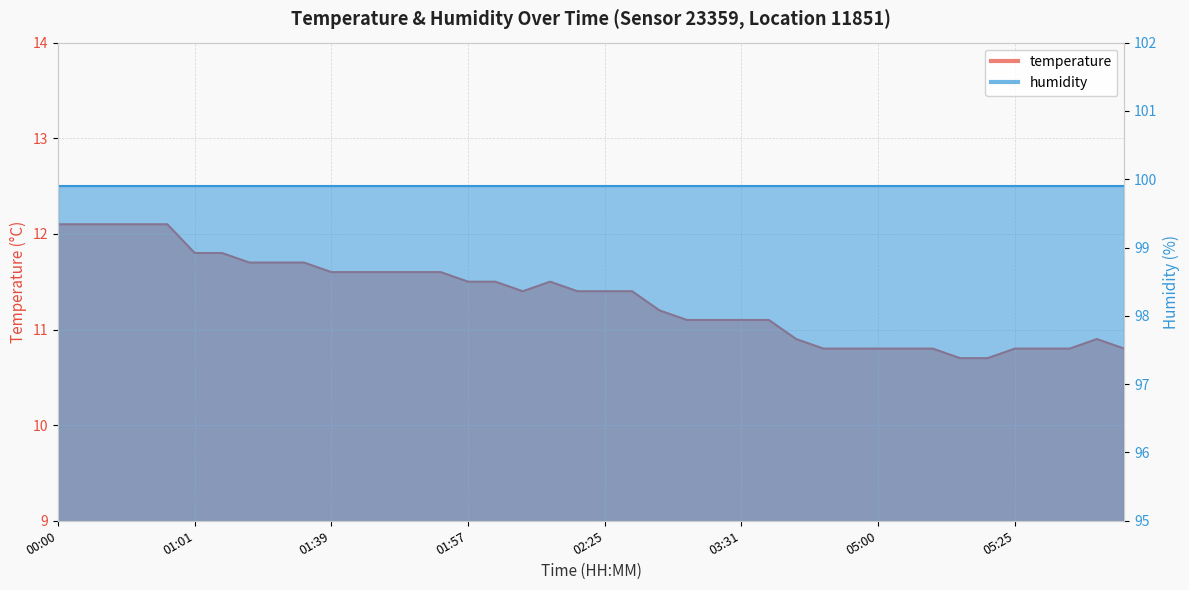

True or false: the data has more than 1 interior local peaks.

True